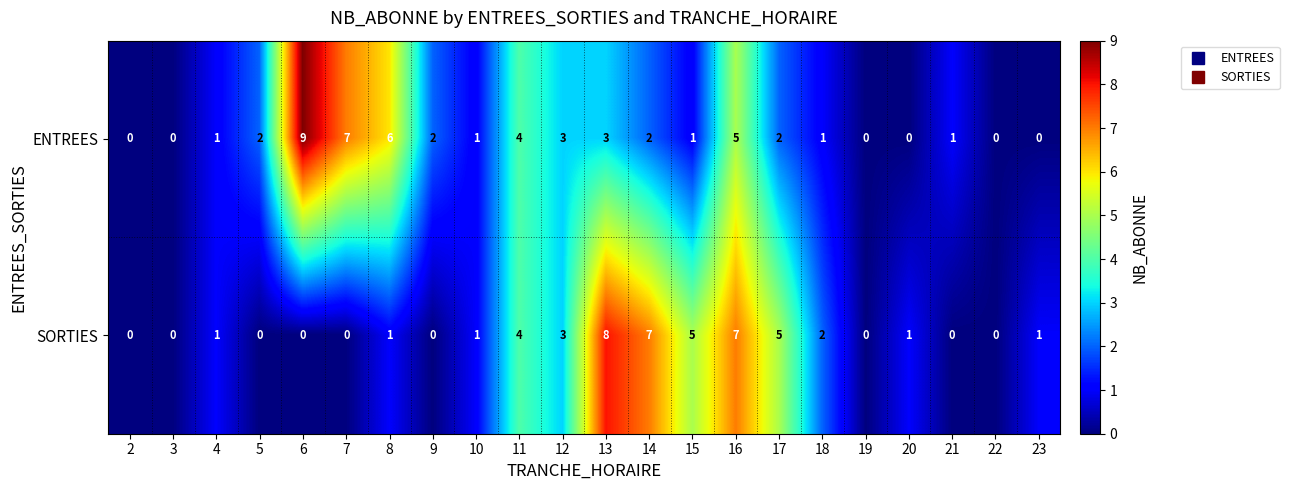

What is the maximum value for SORTIES?

8